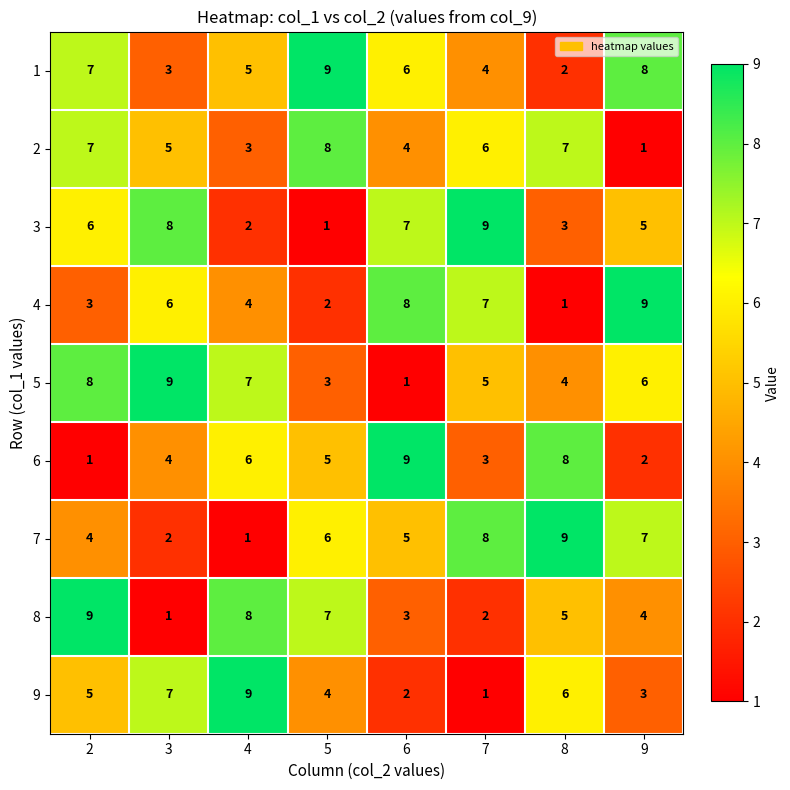

At 8, list the series in order from largest to smallest.

7, 6, 2, 9, 8, 5, 3, 1, 4